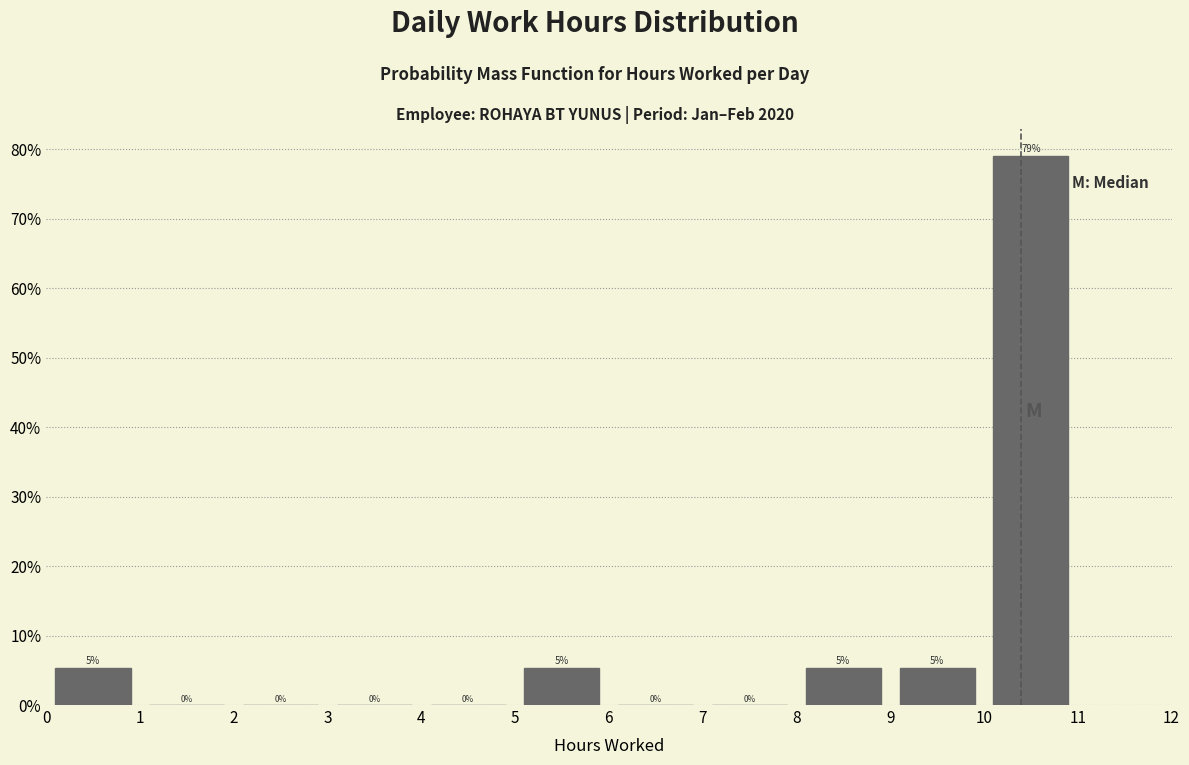

Over which range of the x-axis is the bar tallest?

10 to 11